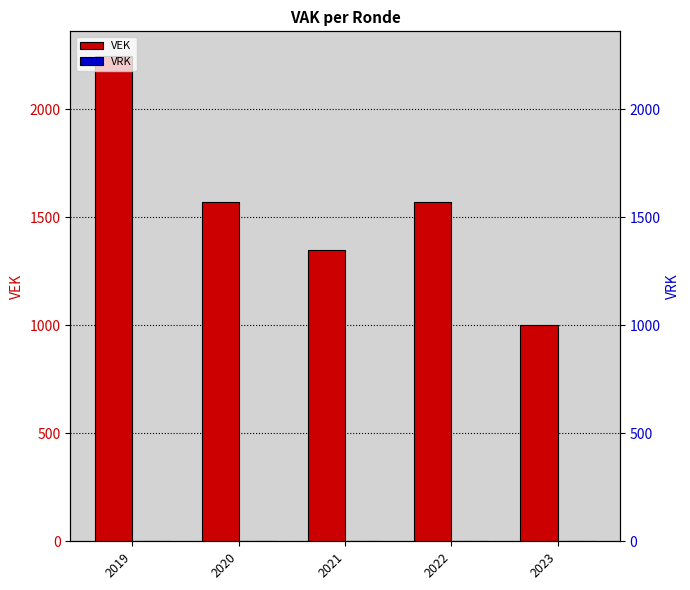

List the series in order of their overall mean, lowest first.

VRK, VEK